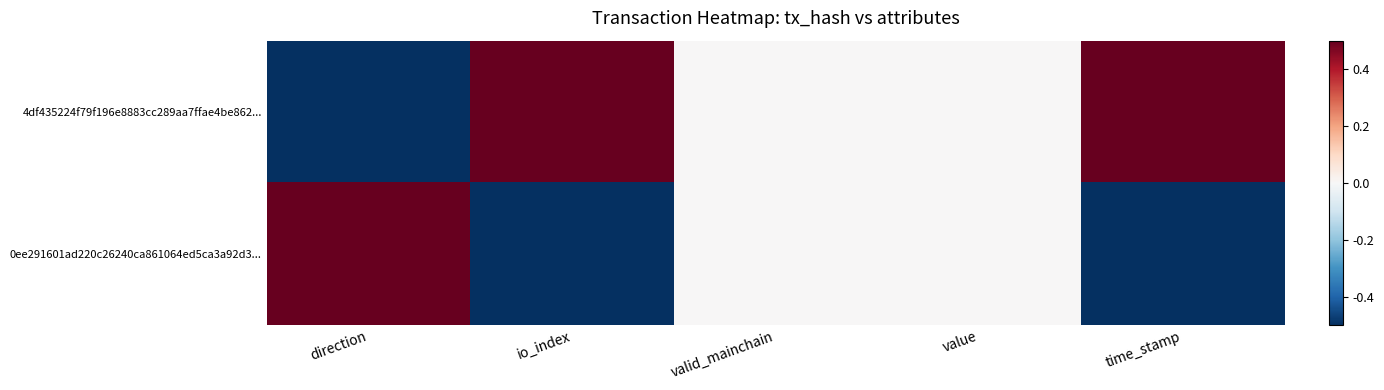

Which has a higher value, value or io_index?

io_index